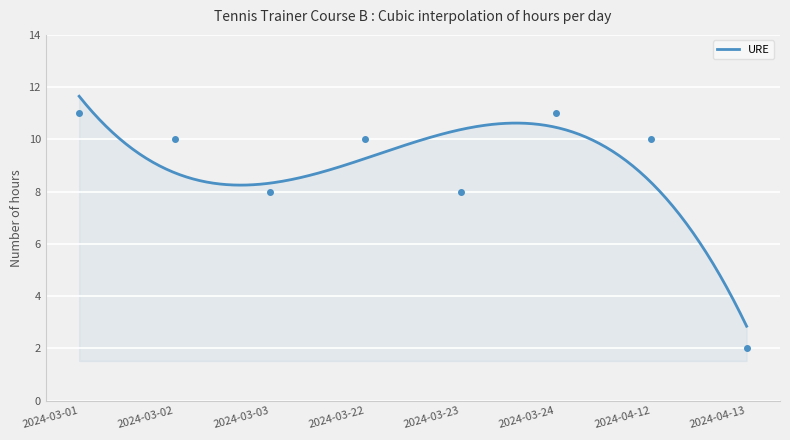

What is the difference between the values at 2024-03-23 and 2024-03-22?

2